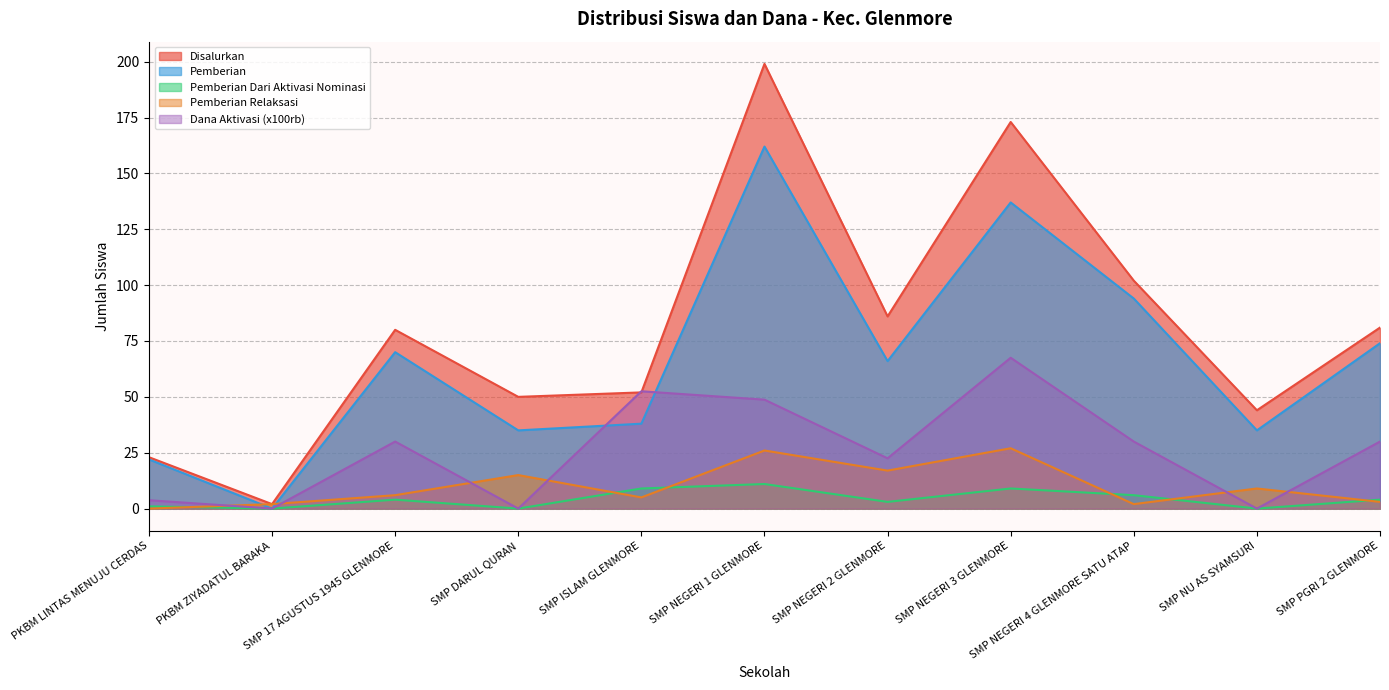

What is the spread (max minus min) of values at SMP PGRI 2 GLENMORE?

78.0